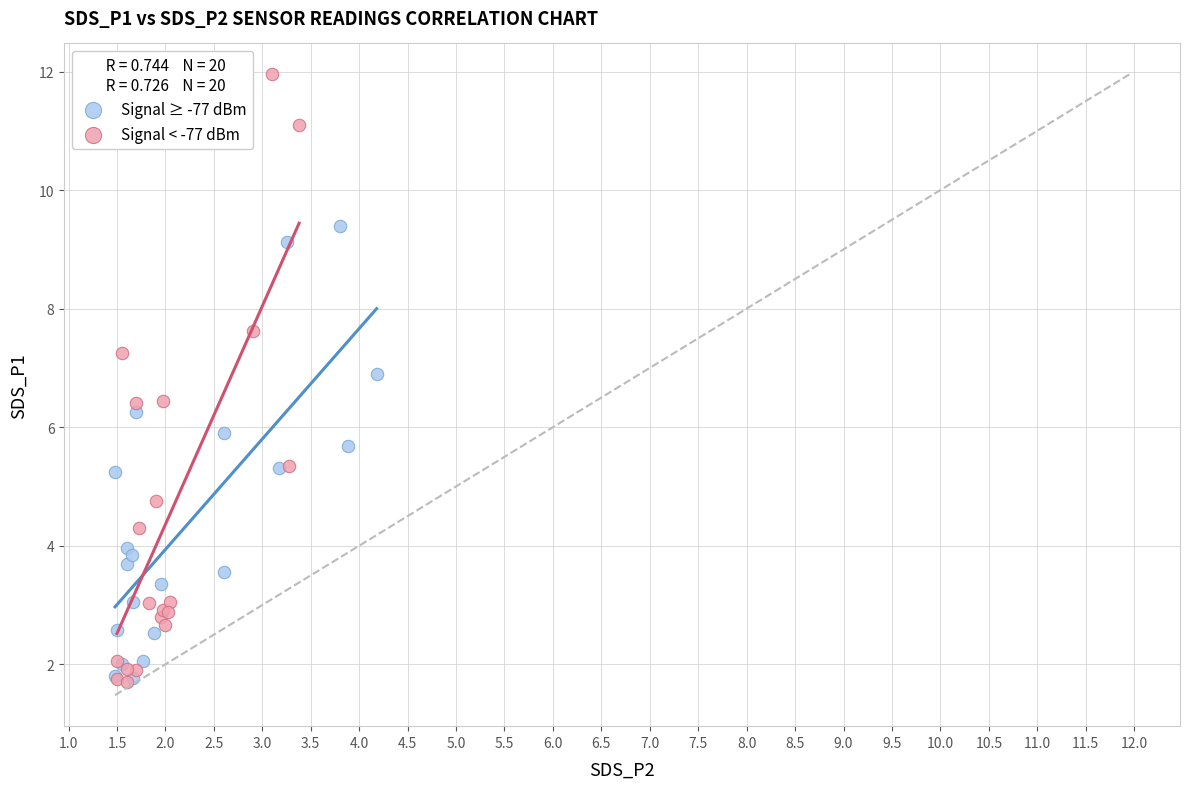

Which series reaches the maximum Y coordinate?

Signal < -77 dBm